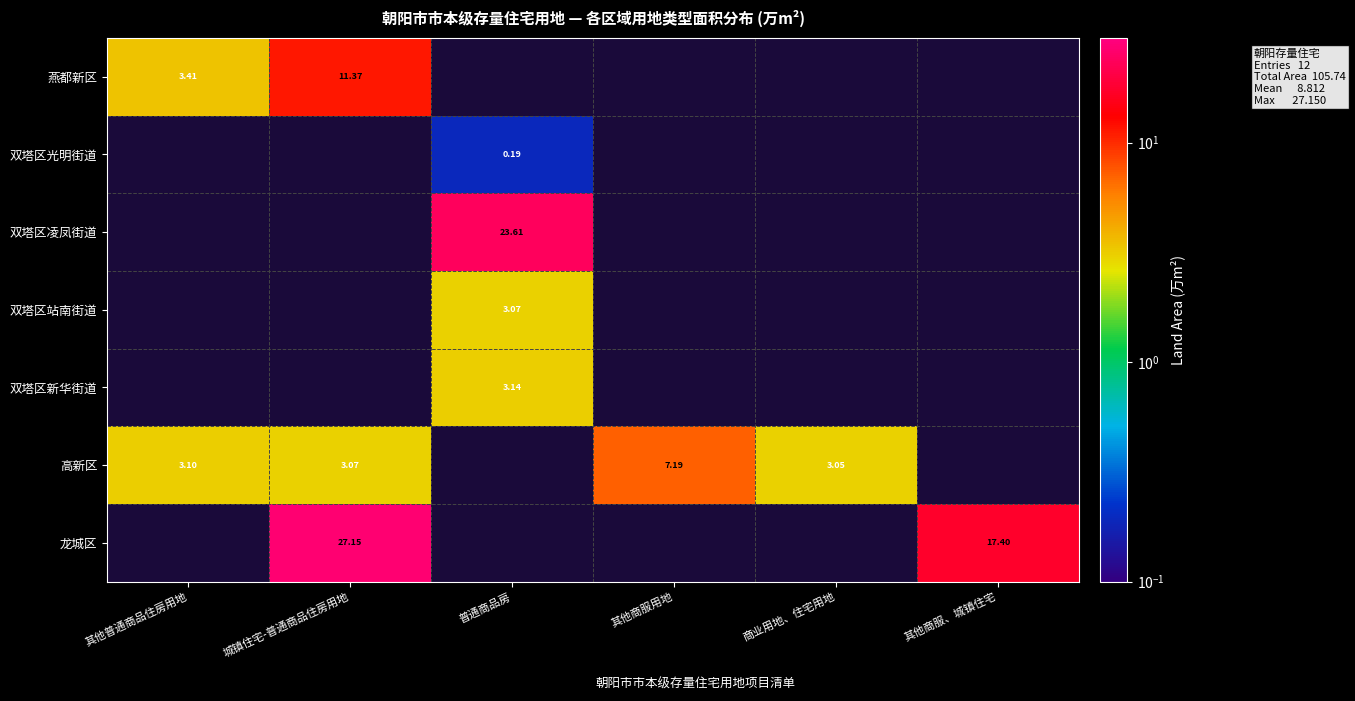

Between 其他普通商品住房用地 and 其他商服用地, which is larger?

其他商服用地